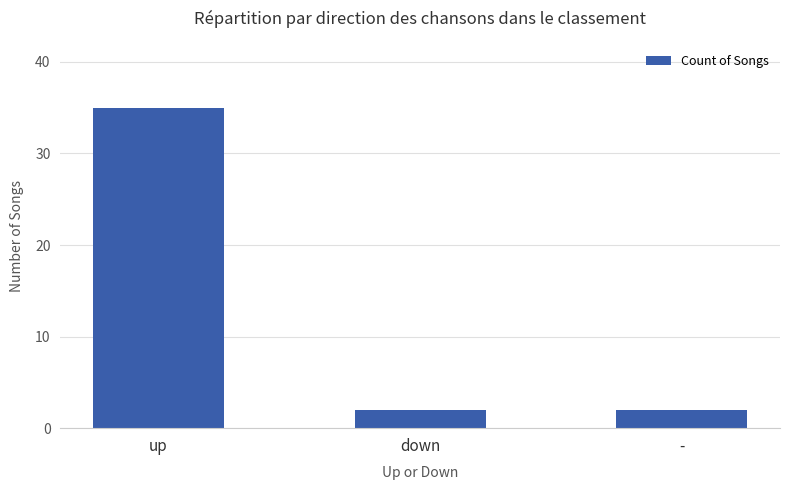

What position from the left is -?

3